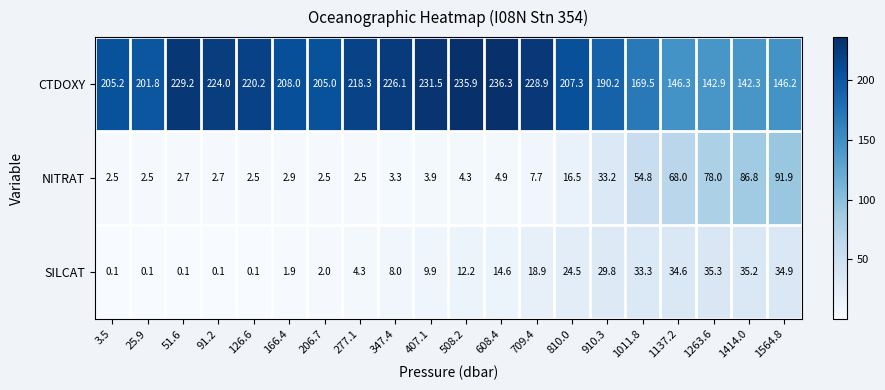

The SILCAT series shows 0.2 at 126.6. True or false?

False